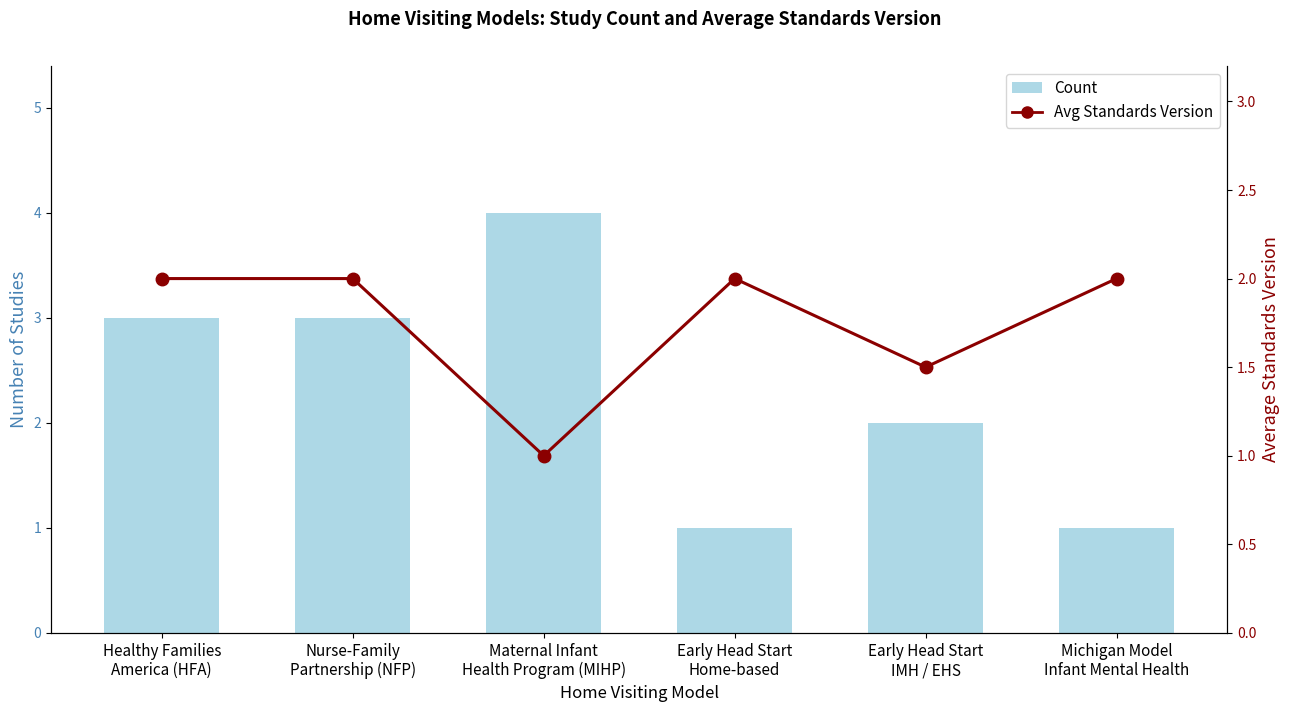

Rank the series by their maximum value, from highest to lowest.

Count, Avg Standards Version